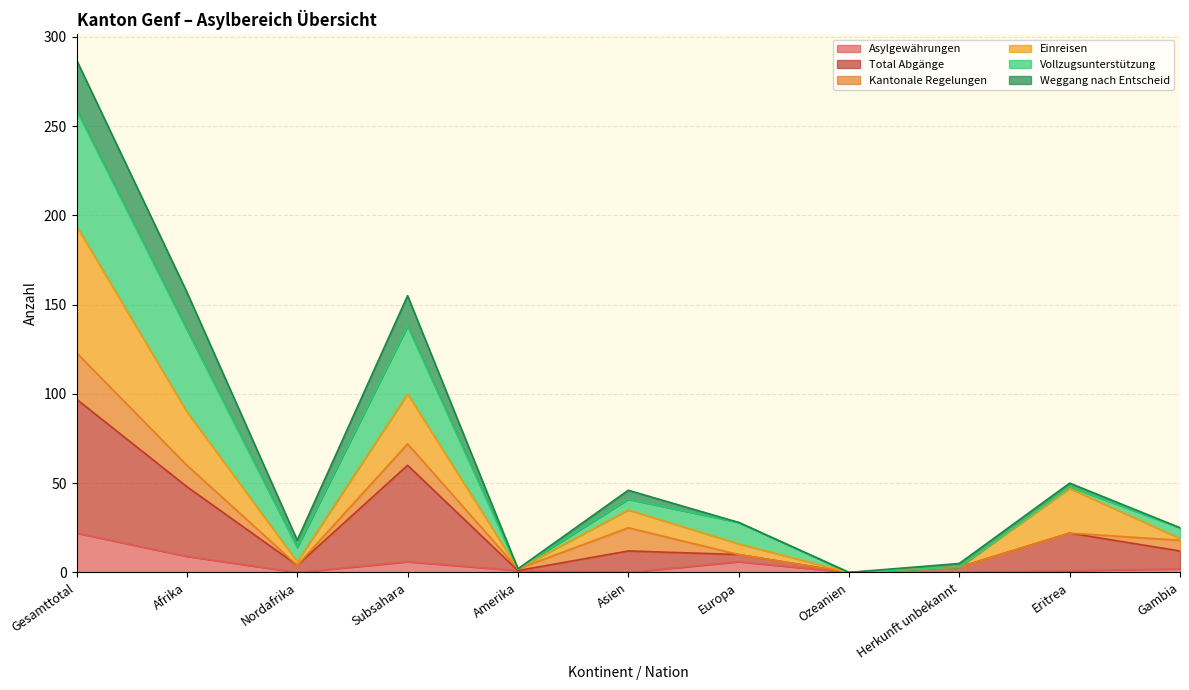

The Einreisen series shows 1 at Amerika. True or false?

False